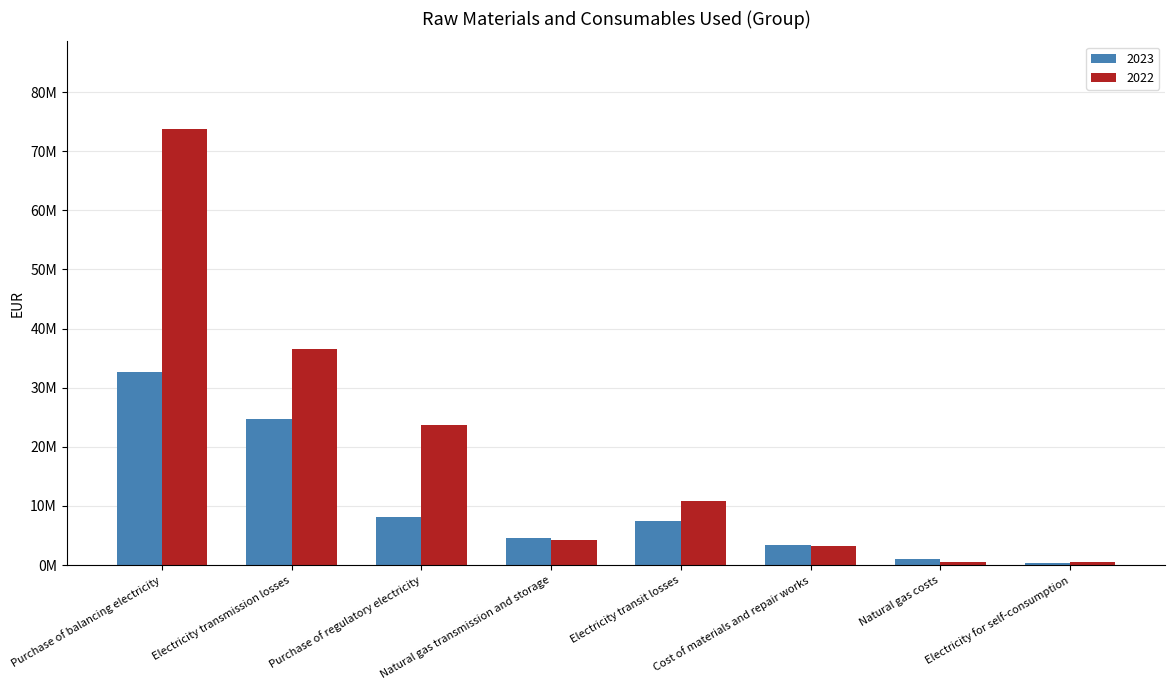

Are the bars horizontal?

No